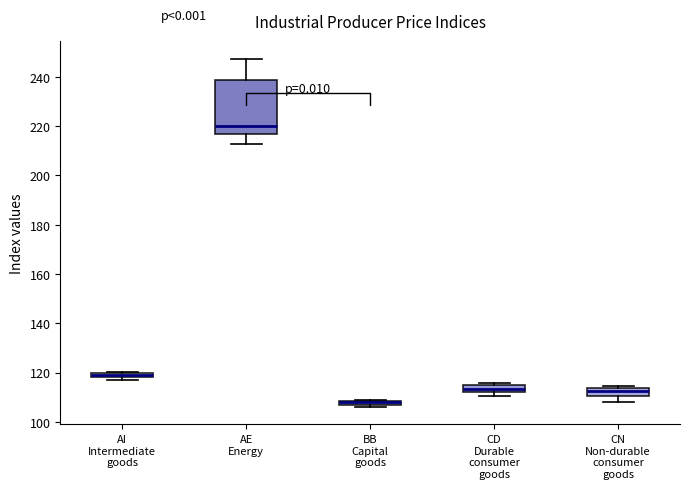

Where is the upper edge of the box for BB Capital goods on the y-axis? The values are not printed on the chart, so give them approximately, as read against the axis.

108